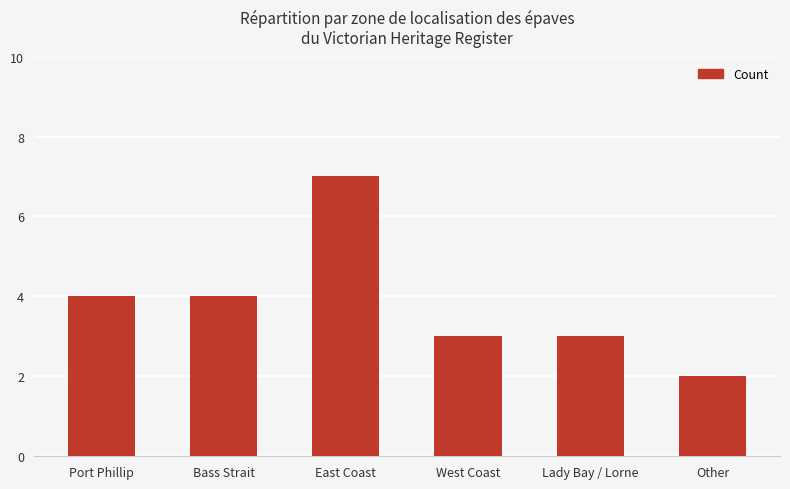

What is the value of the 5th bar from the left?

3